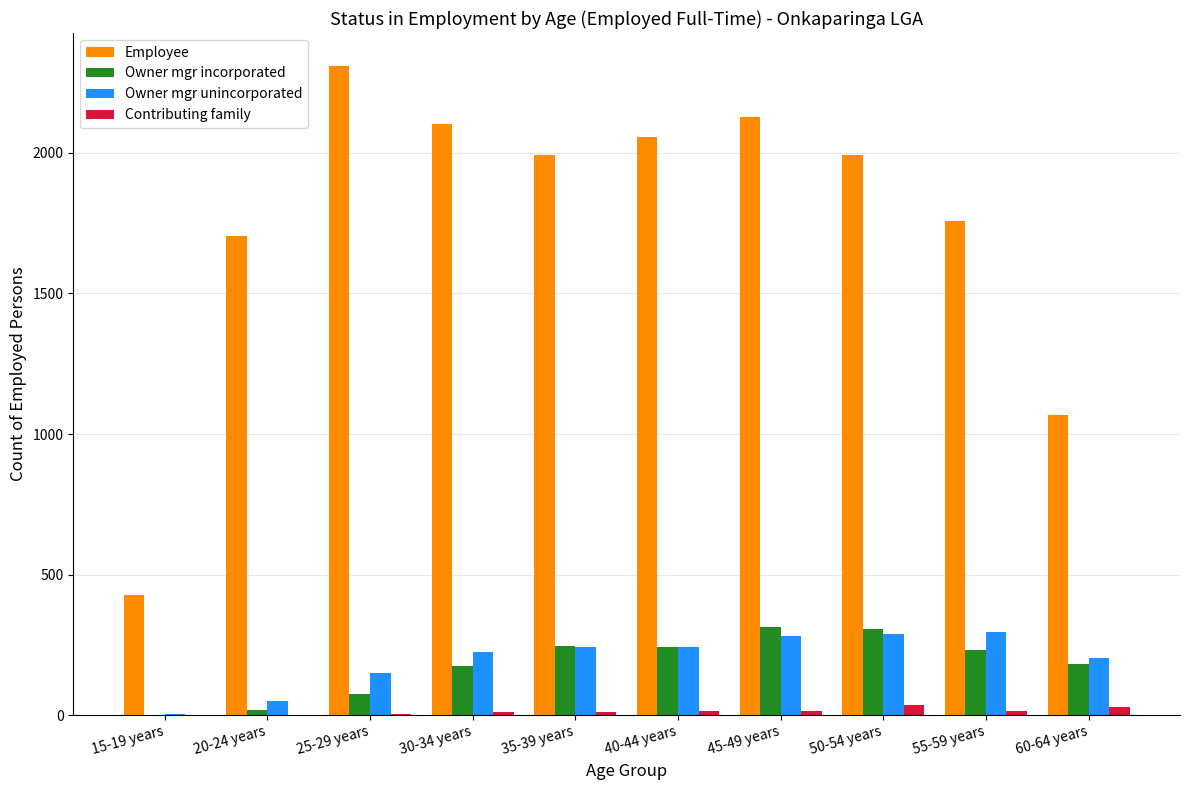

What is the sum of all Employee values?

17542